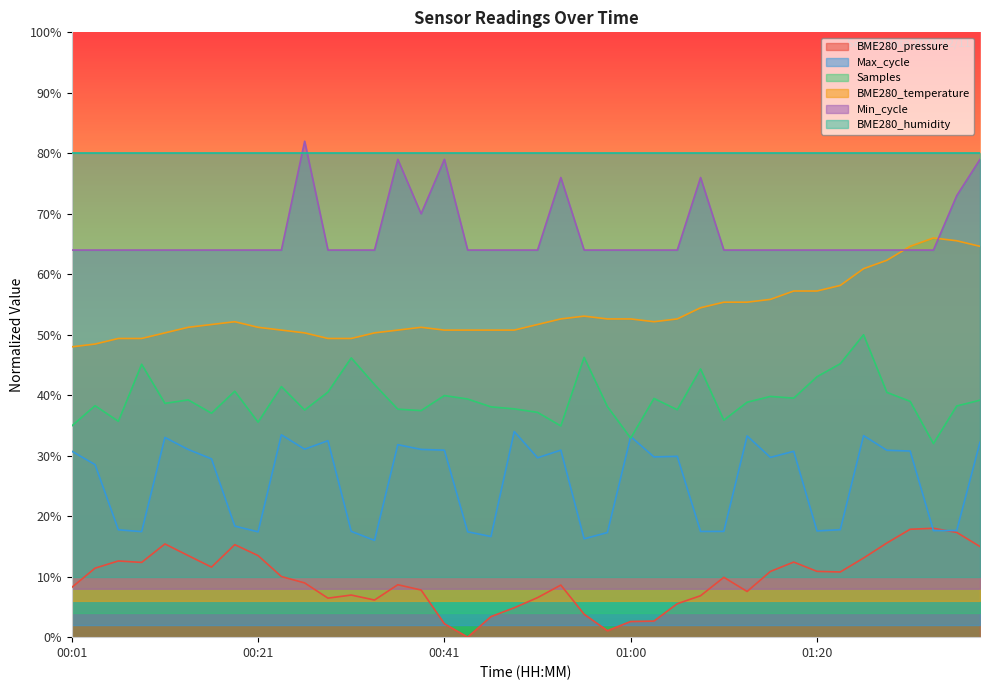

At how many categories does at least one series exceed 0?

40